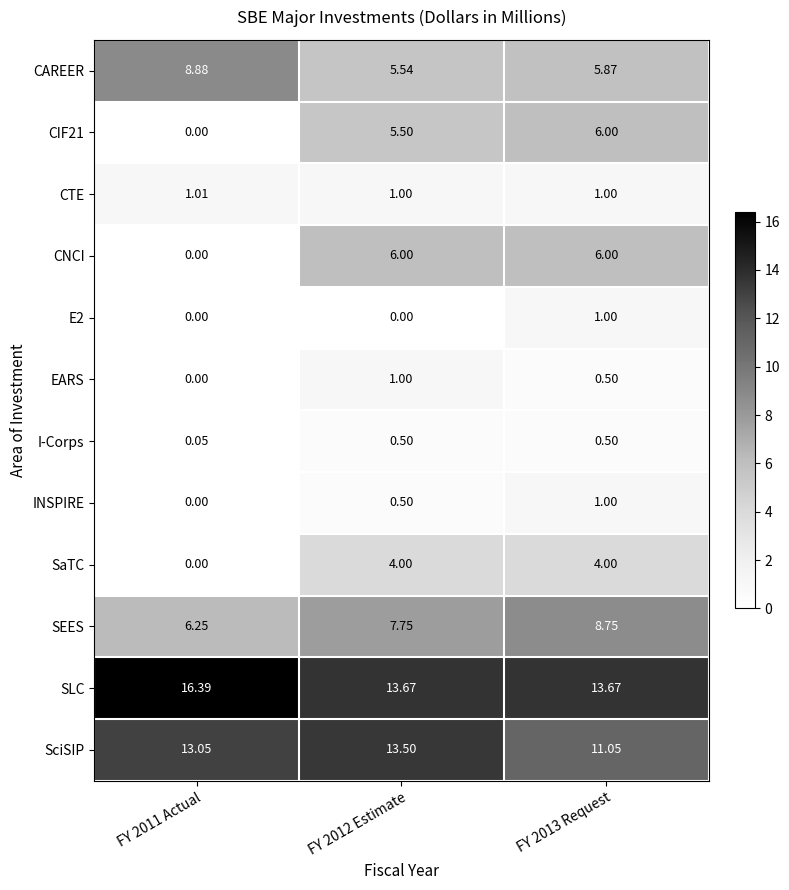

Between FY 2011 Actual and FY 2012 Estimate, which series saw the biggest shift?

CNCI